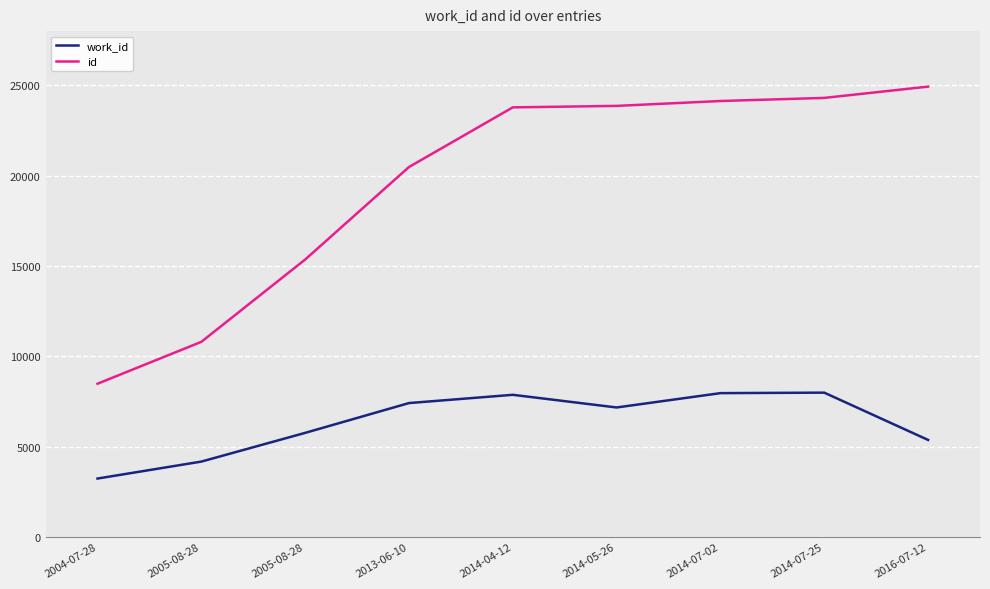

Does the chart have visible grid lines?

Yes